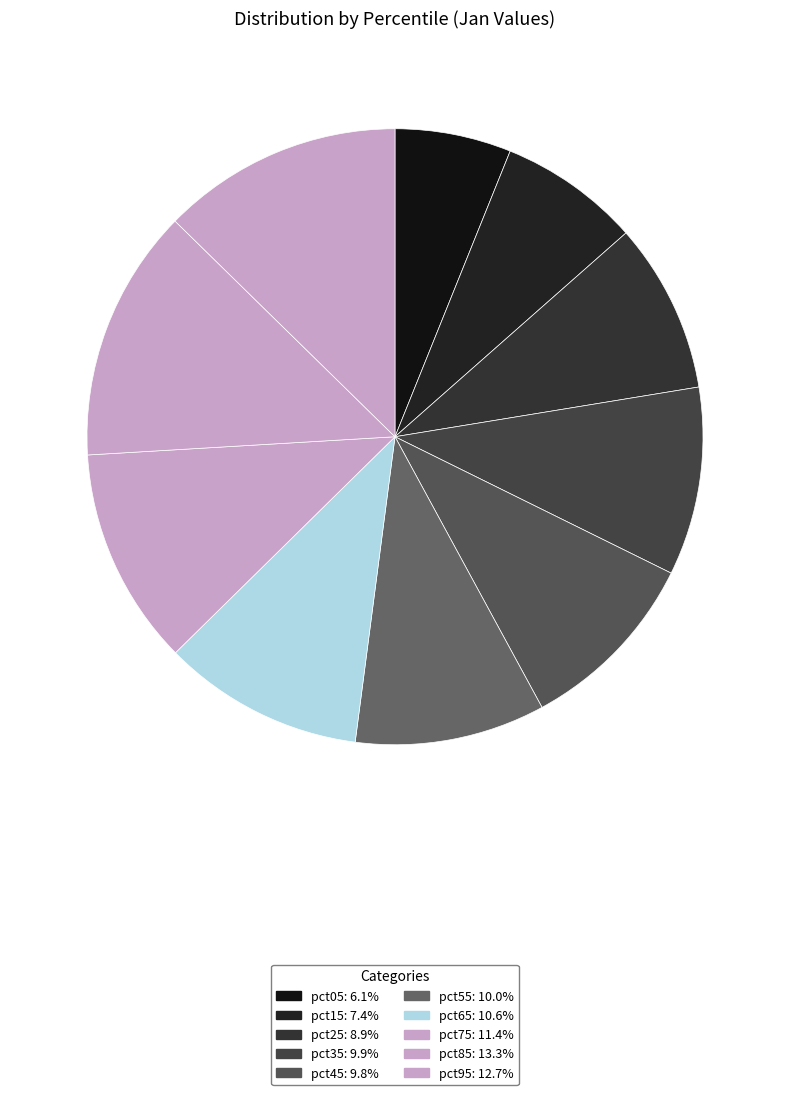

Rank the categories by value from lowest to highest.

pct05, pct15, pct25, pct45, pct35, pct55, pct65, pct75, pct95, pct85